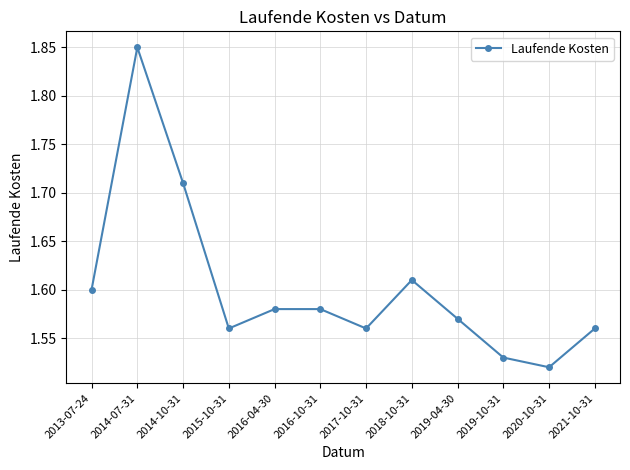

What is the sum of all values?

19.2